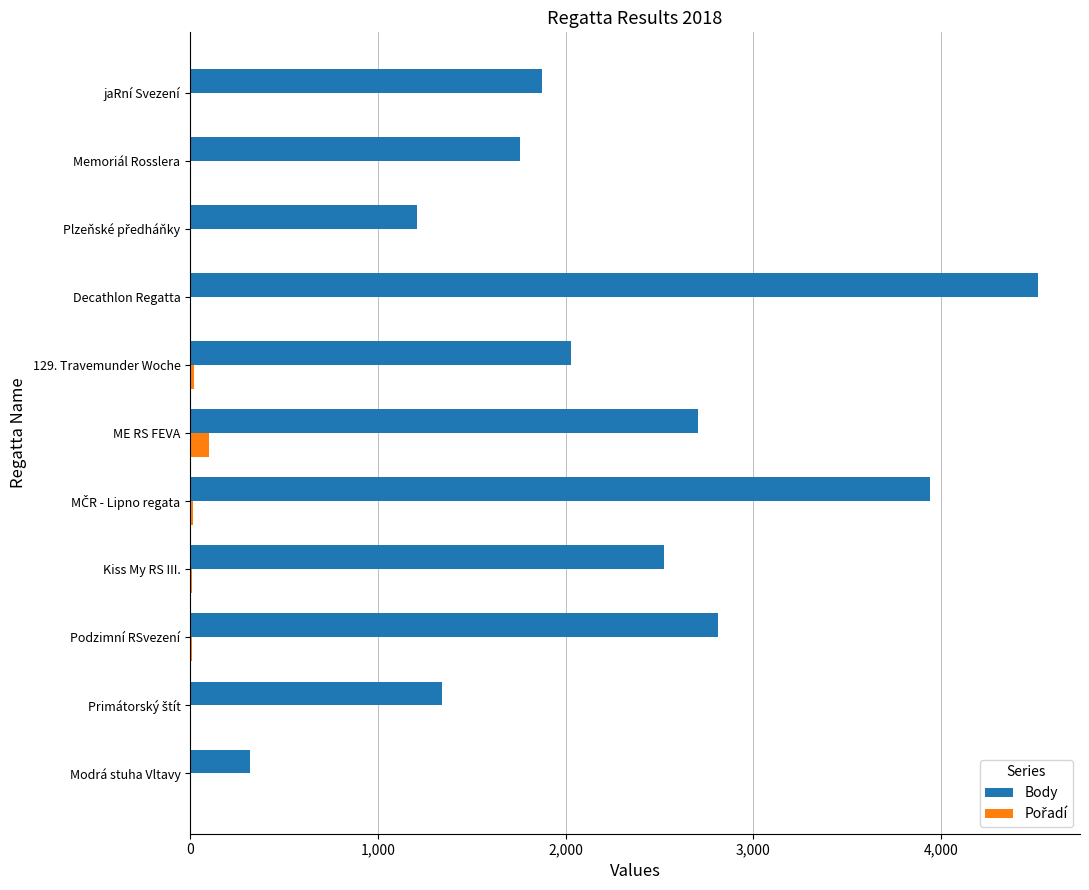

Where is Body nearest to the value 2416?

Kiss My RS III.